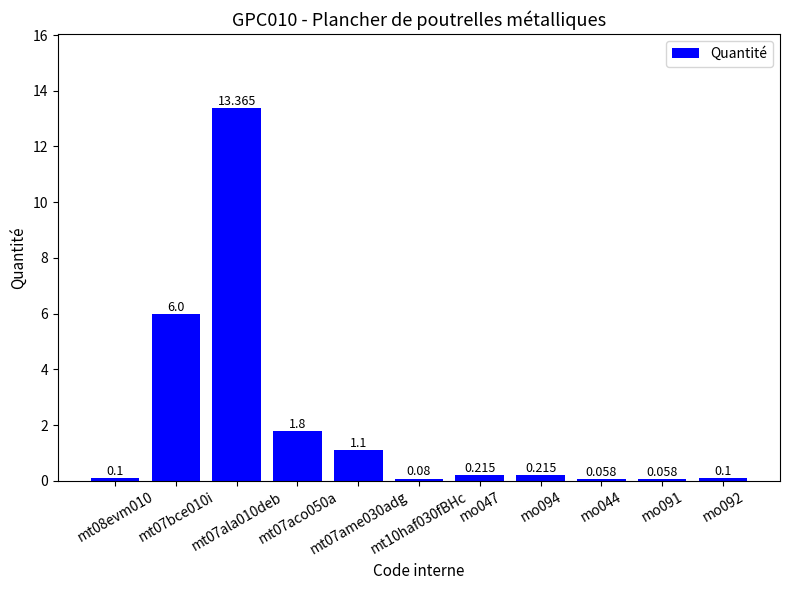

The chart shows a value of 4.8 at mt07ala010deb. True or false?

False